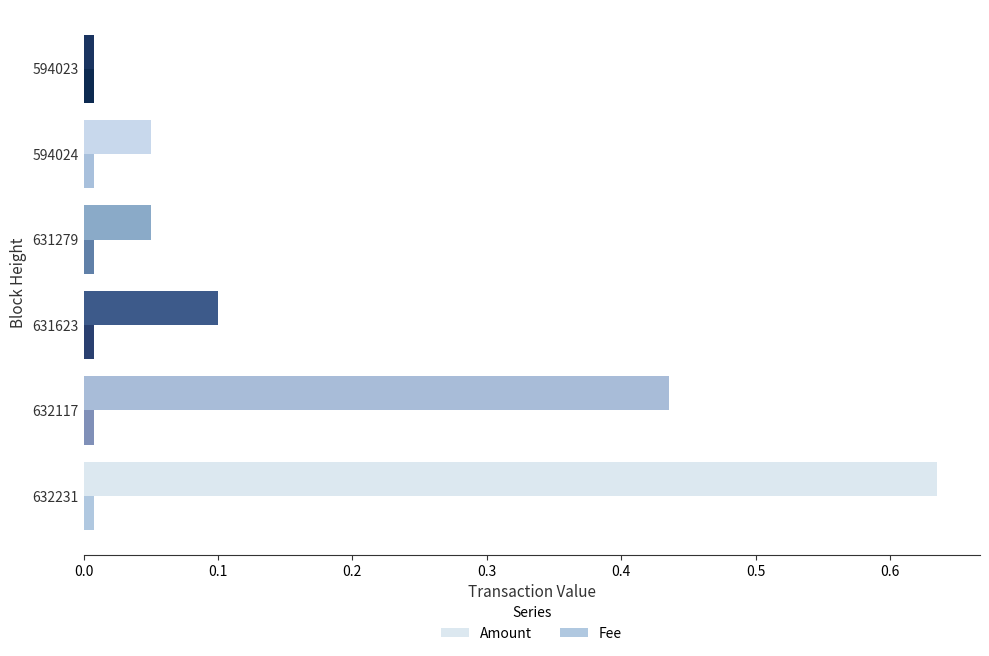

Which label corresponds to the largest value in the chart?

632231